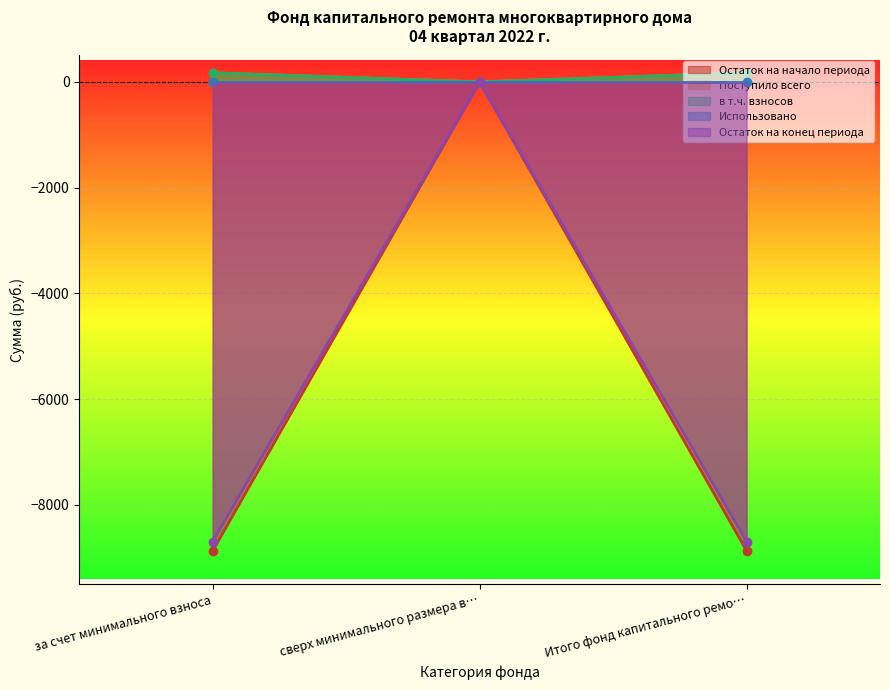

What is the value of the Поступило всего point at the 1st from the left?

172.2